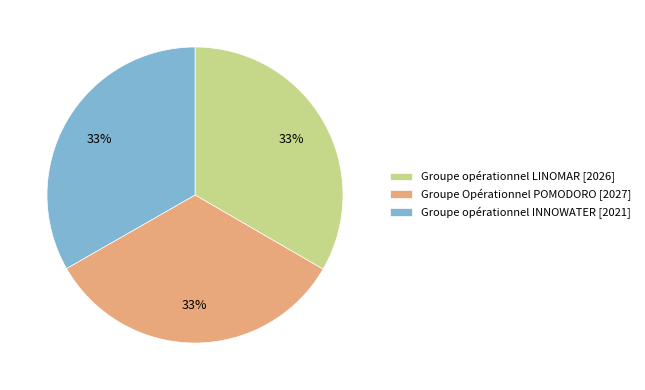

Approximately how many times larger is the value at Groupe Opérationnel POMODORO [2027] compared to Groupe opérationnel INNOWATER [2021]?

1.0